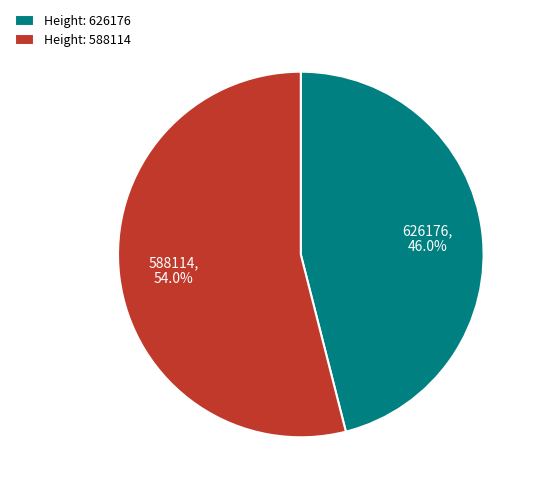

Which category has the smallest portion of the pie?

626176